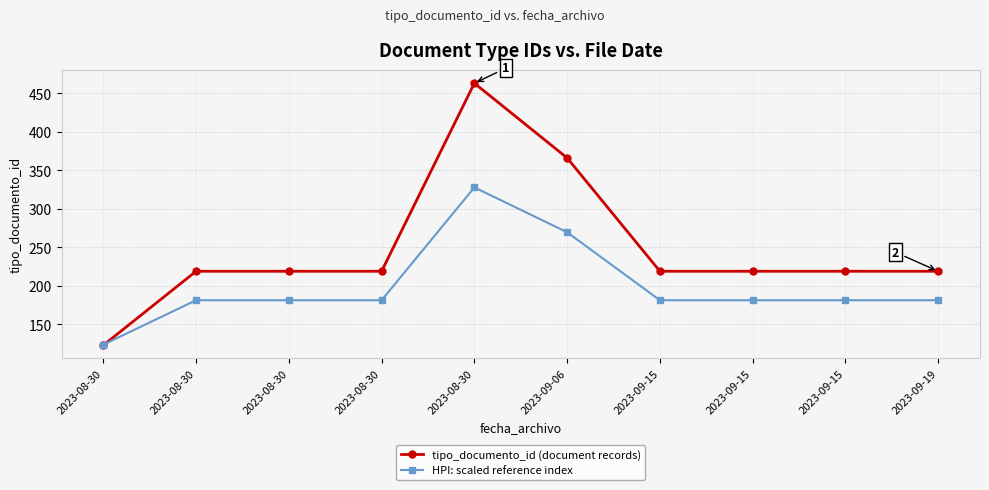

How many lines are shown in the chart?

2